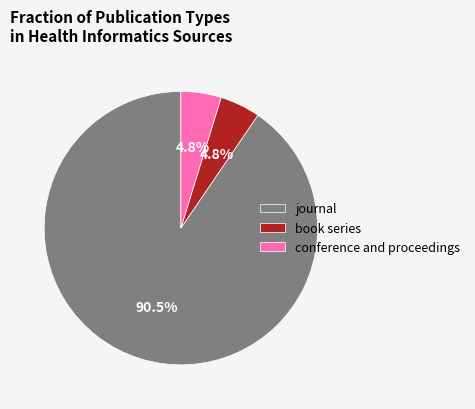

Is there any slice that represents more than half of the pie?

Yes